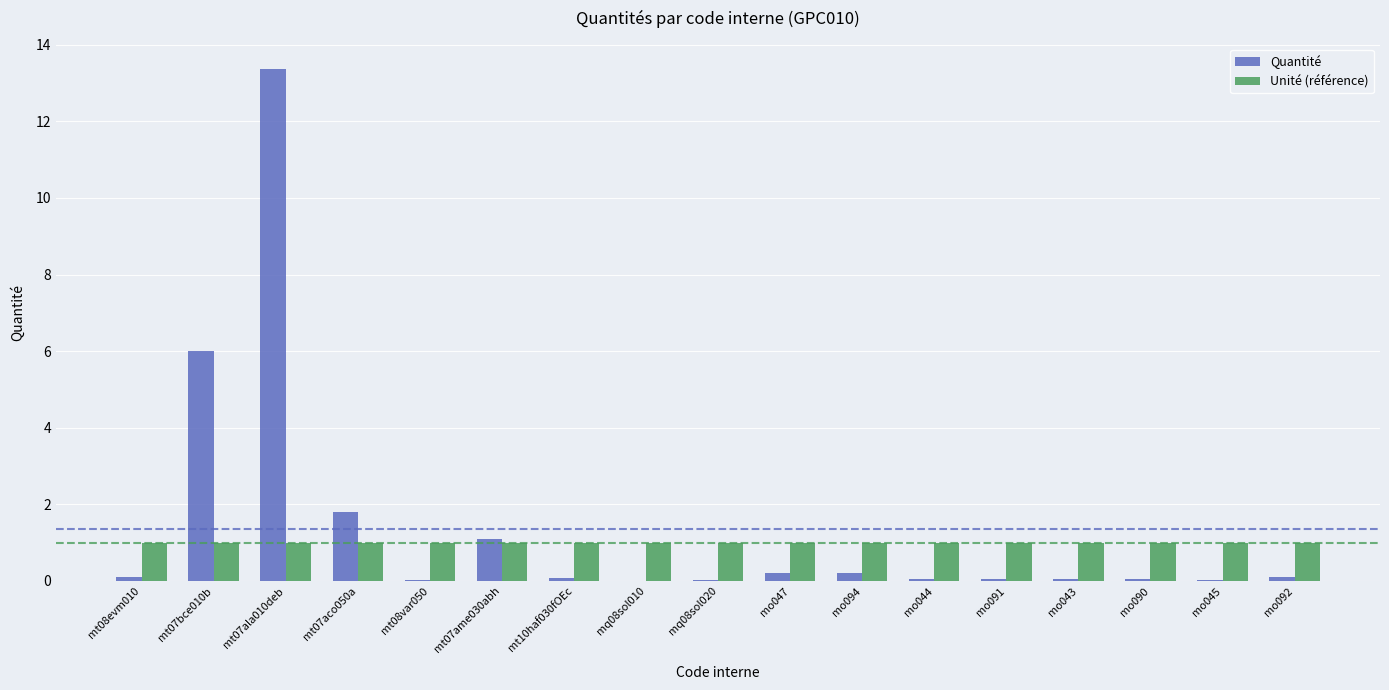

What is the total value across all series at mt07bce010b?

7.0